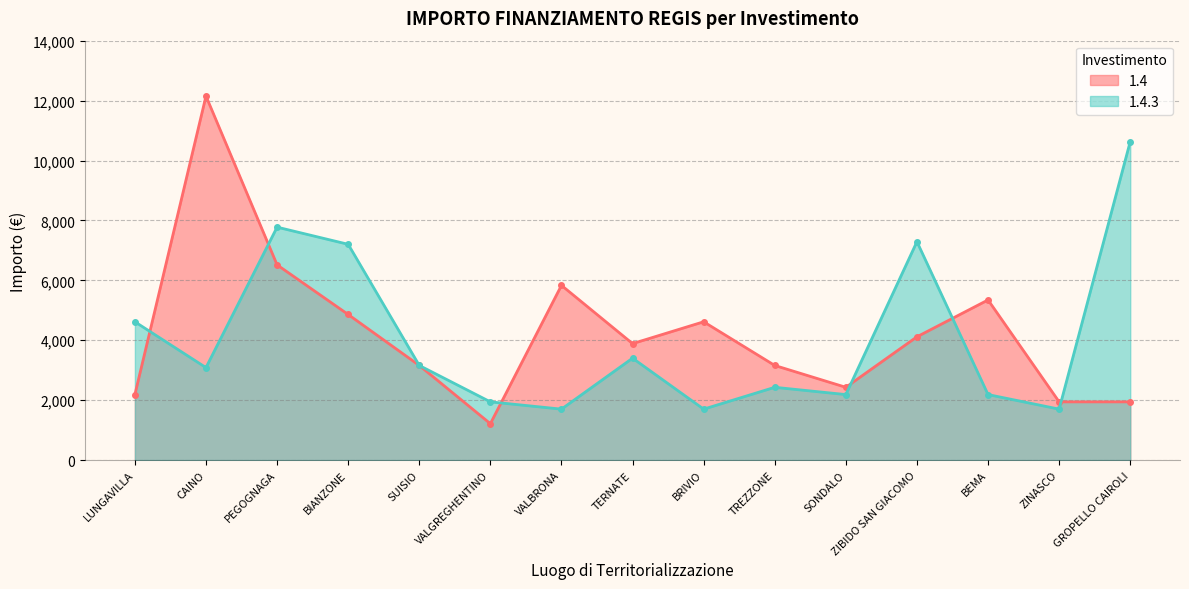

What is the sum of all 1.4 values?

63364